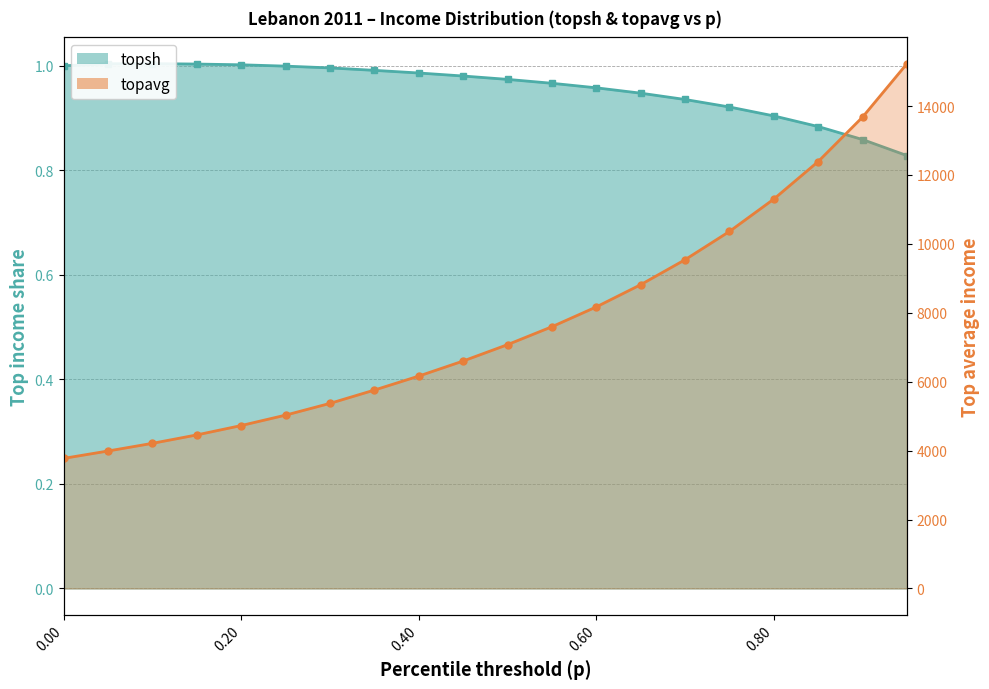

True or false: topsh has more than 1 points higher than both neighbors.

False